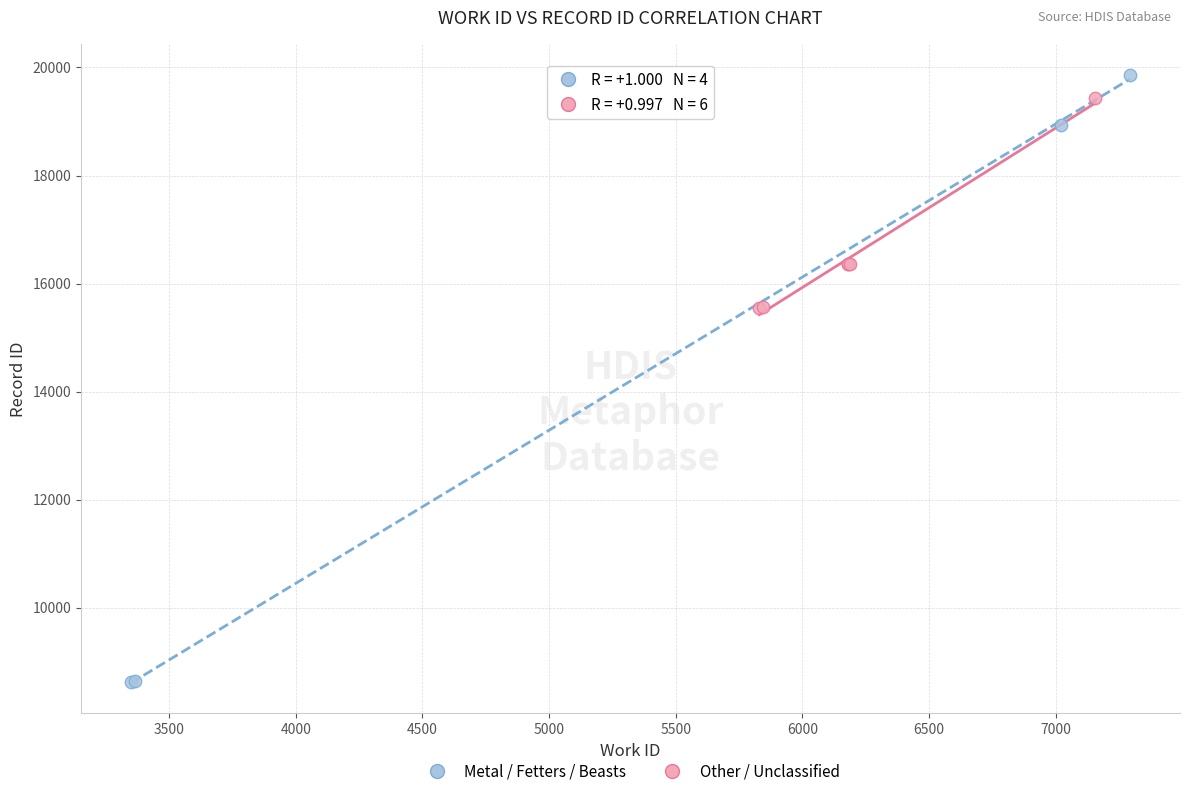

Which series has the widest spread of Y values?

Metal / Fetters / Beasts